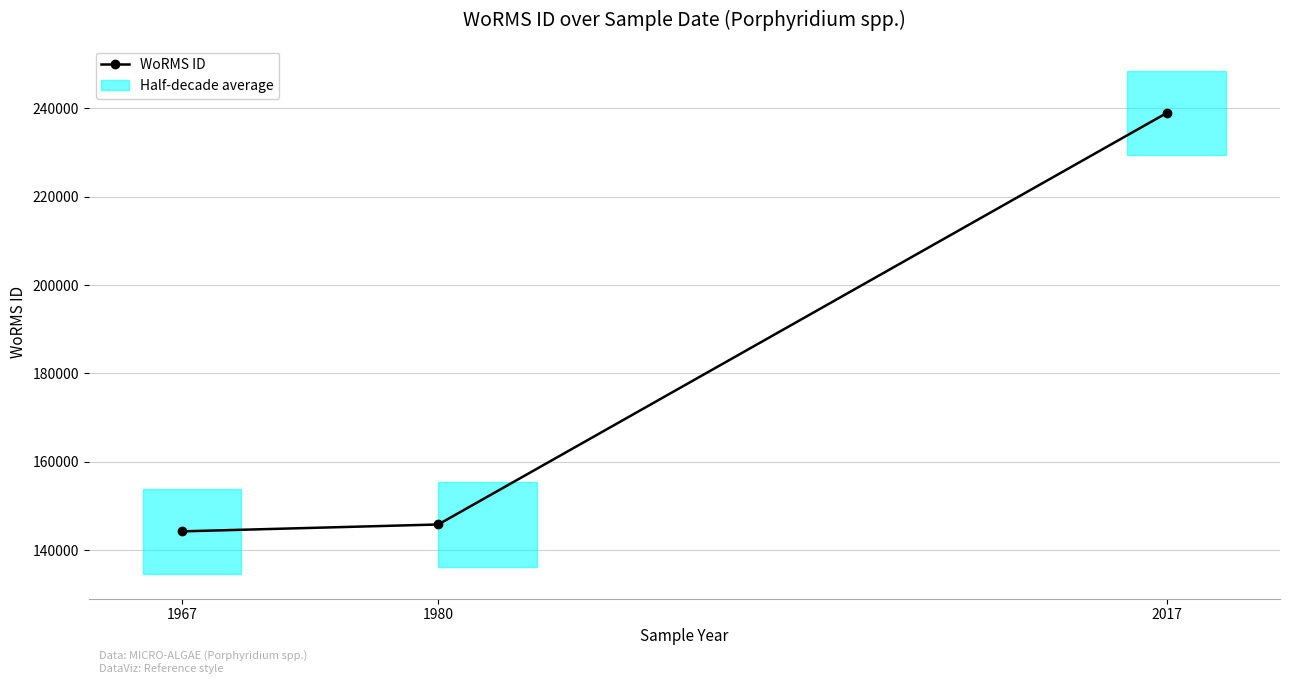

What is the value of the 3rd point from the left?

238968